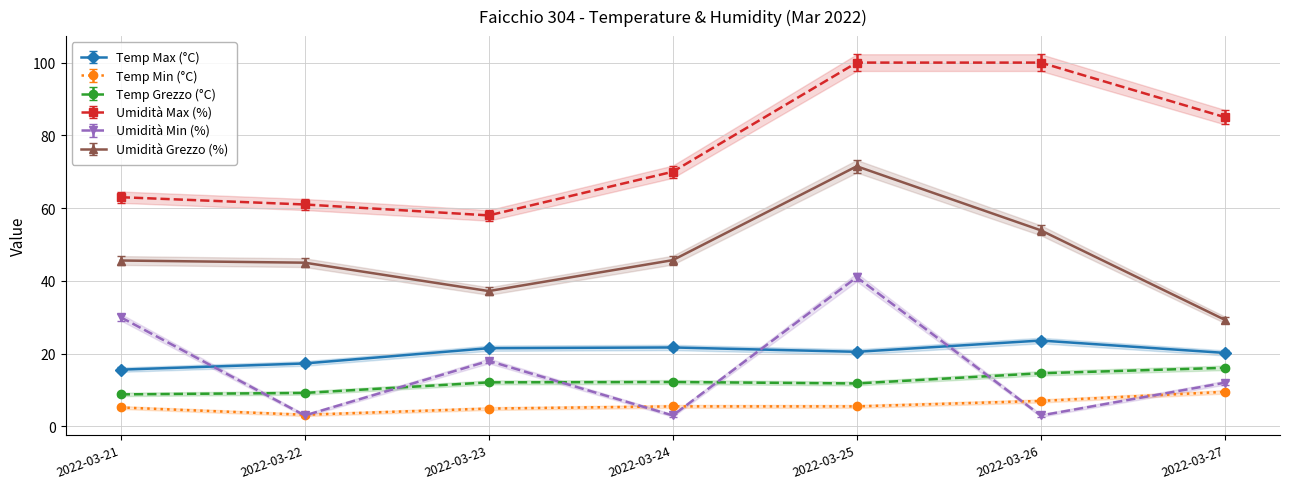

Where is Temp Min (°C) nearest to the value 6?

2022-03-24